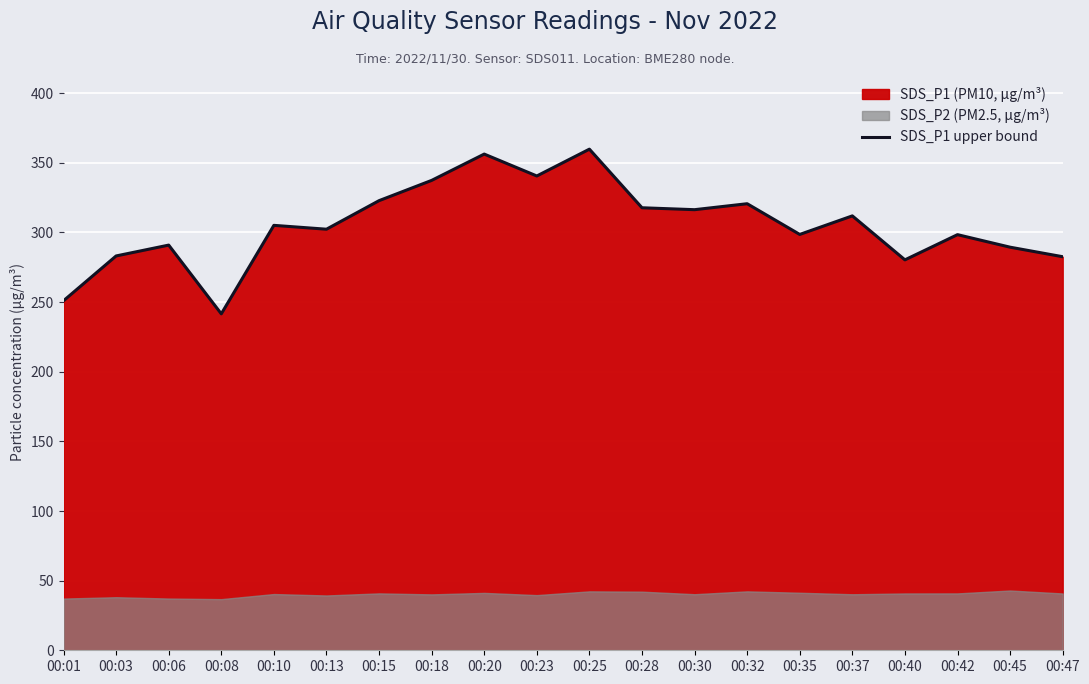

True or false: the data has more than 1 interior local peaks.

True